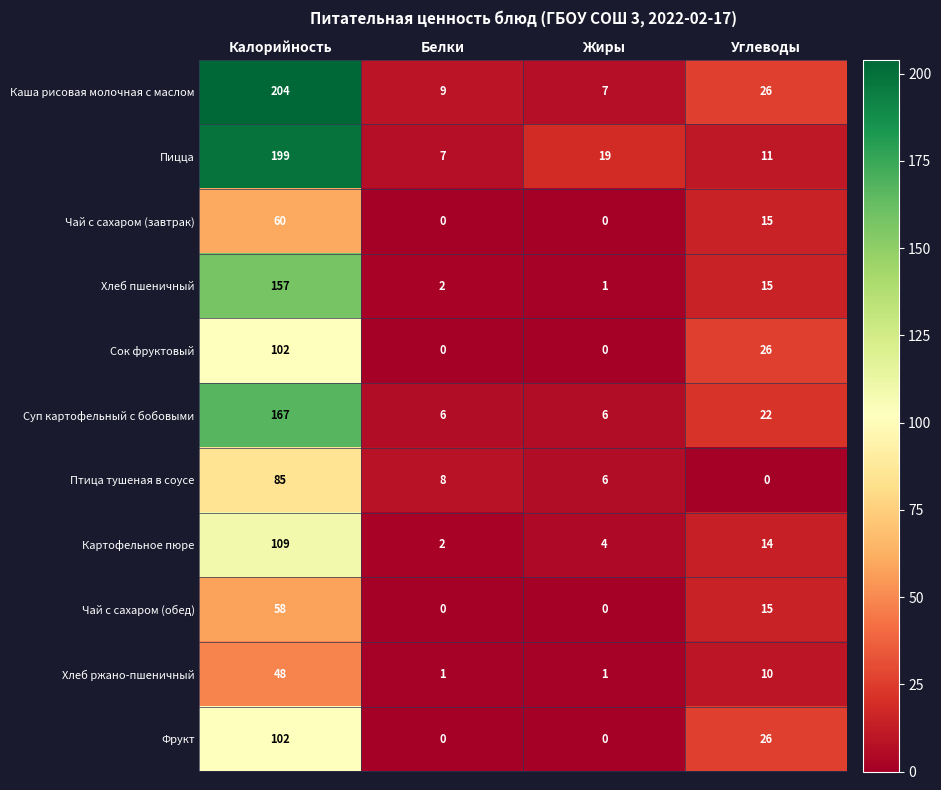

What is the difference between the highest and lowest values at Жиры?

19